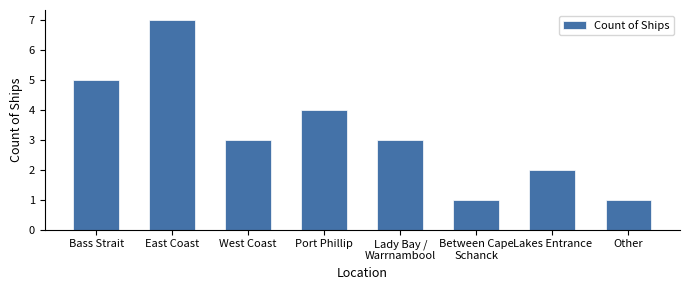

Reading right to left, list all the values displayed in this chart.

1	2	1	3	4	3	7	5